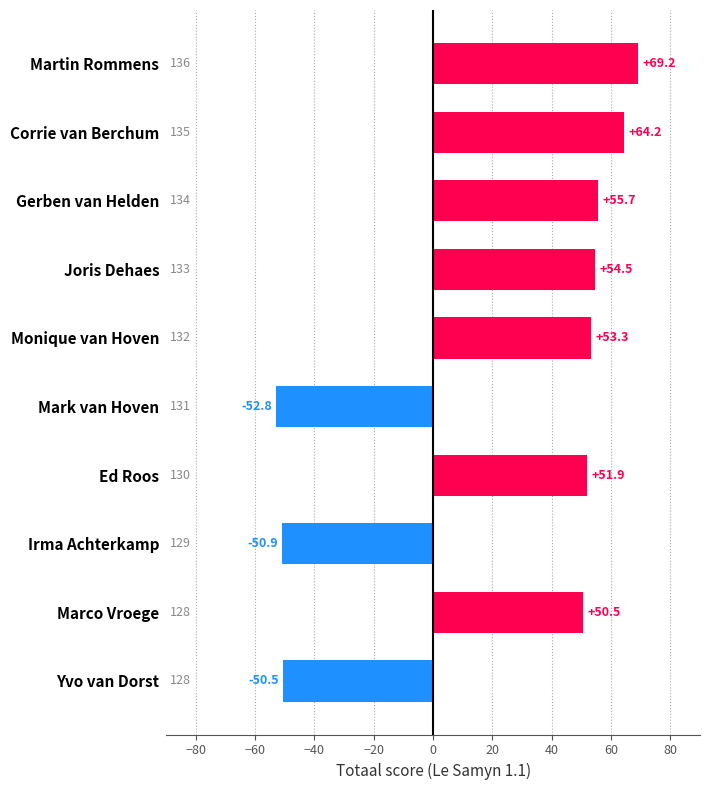

True or false: the data shows -89.3 at Mark van Hoven.

False